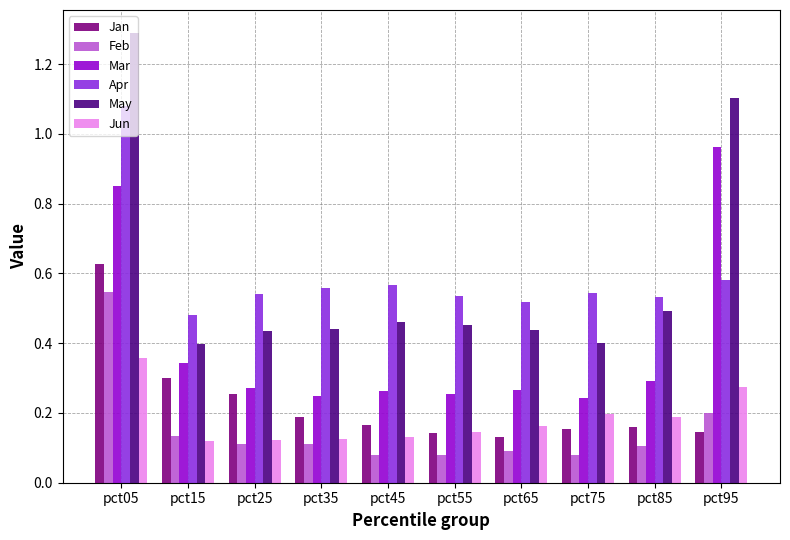

Is it true that Mar equals 0.3 at pct15?

True